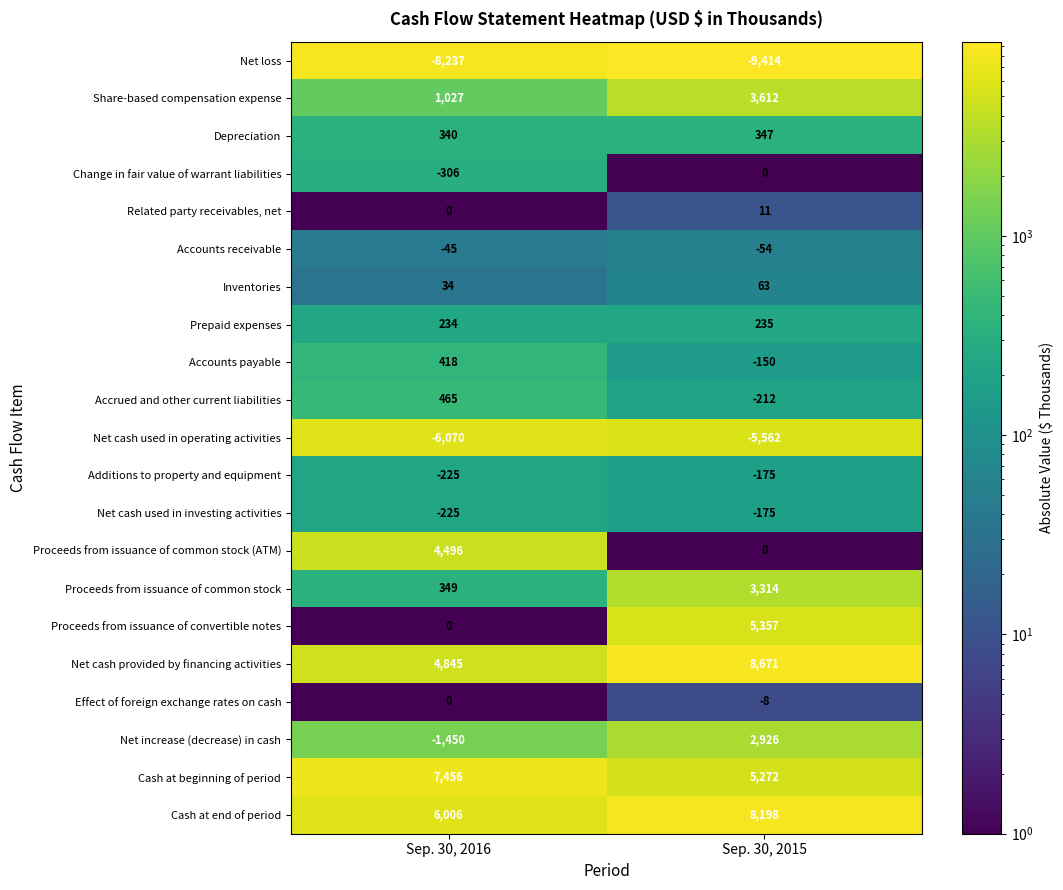

Which label corresponds to the largest value in the chart?

Sep. 30, 2015